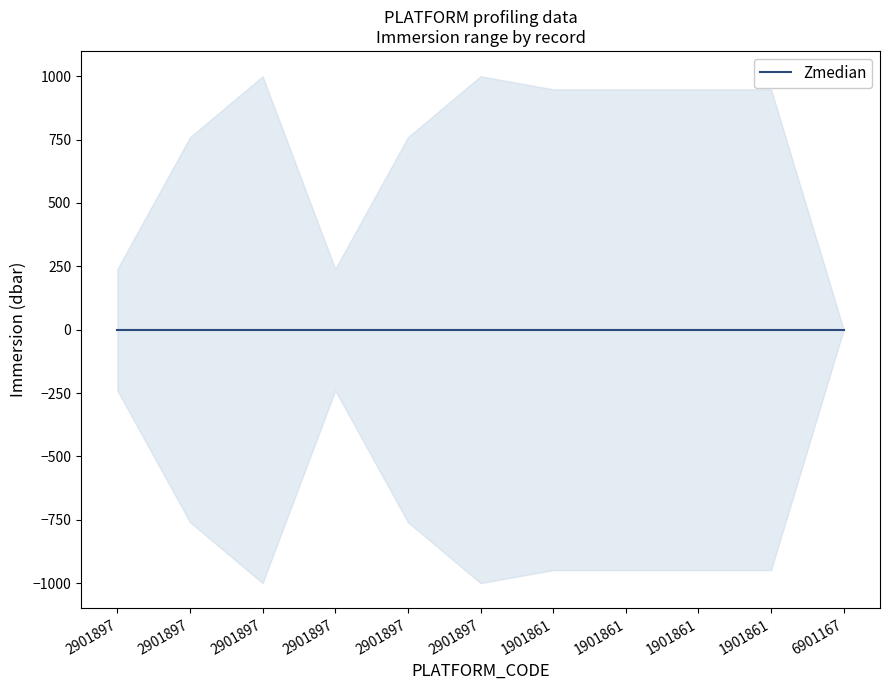

What is the spread (max minus min) of values at 2901897?

478.9